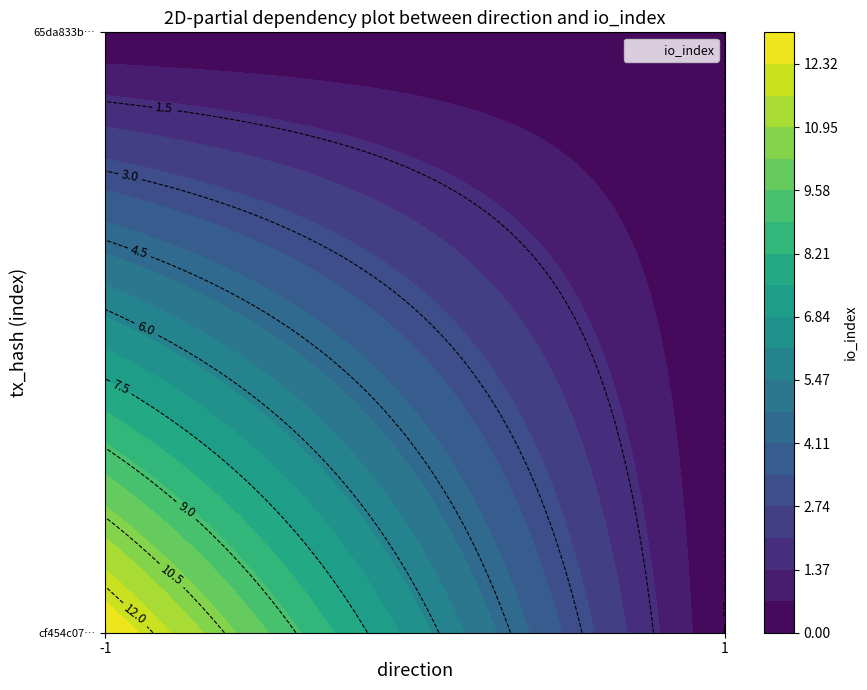

Rank the series by their average value, from highest to lowest.

cf454c070e77c4d9a3be977b967be4eb191eece, 65da833bf0621c4bf3580fbb31d79c6f7a72228